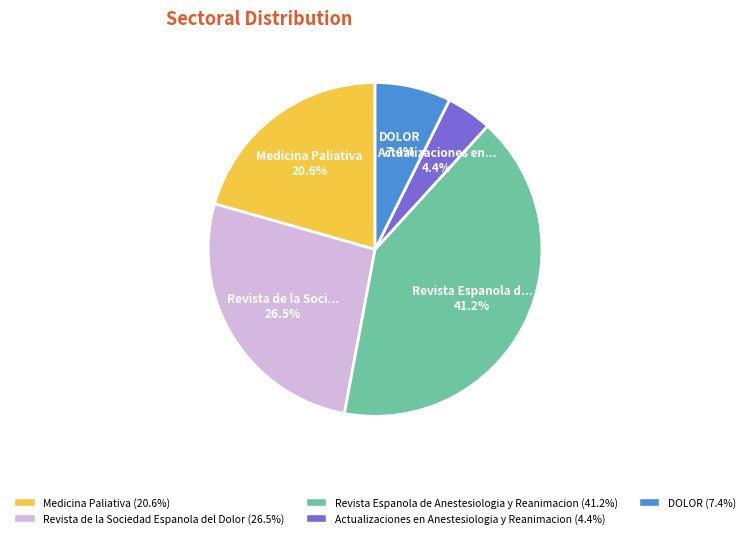

How many segments does this pie chart have?

5